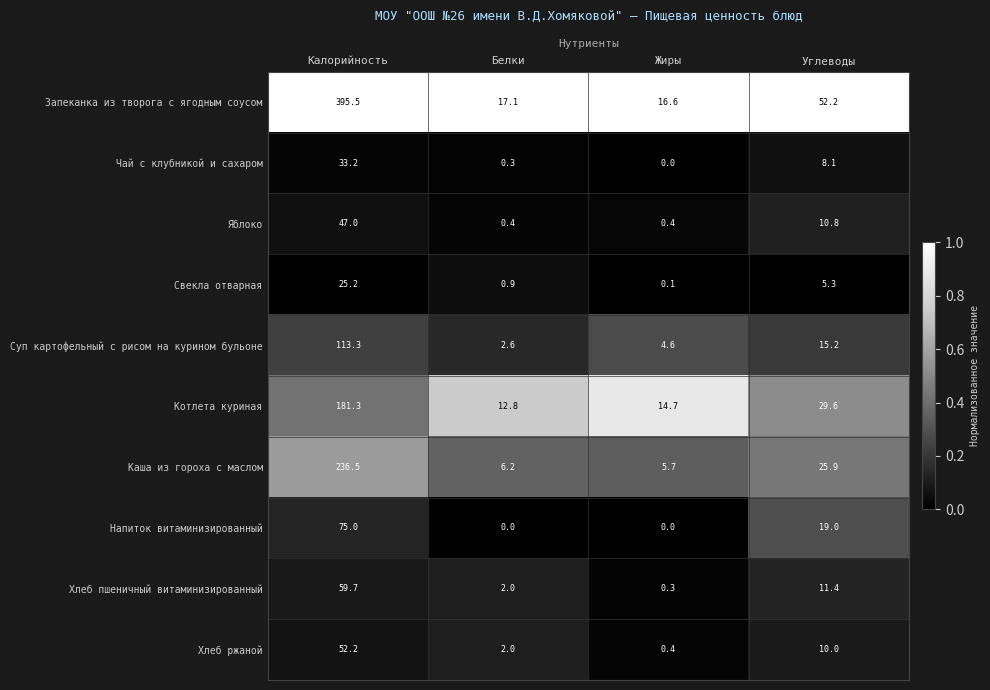

Read the Запеканка из творога с ягодным соусом value at Углеводы.

52.2